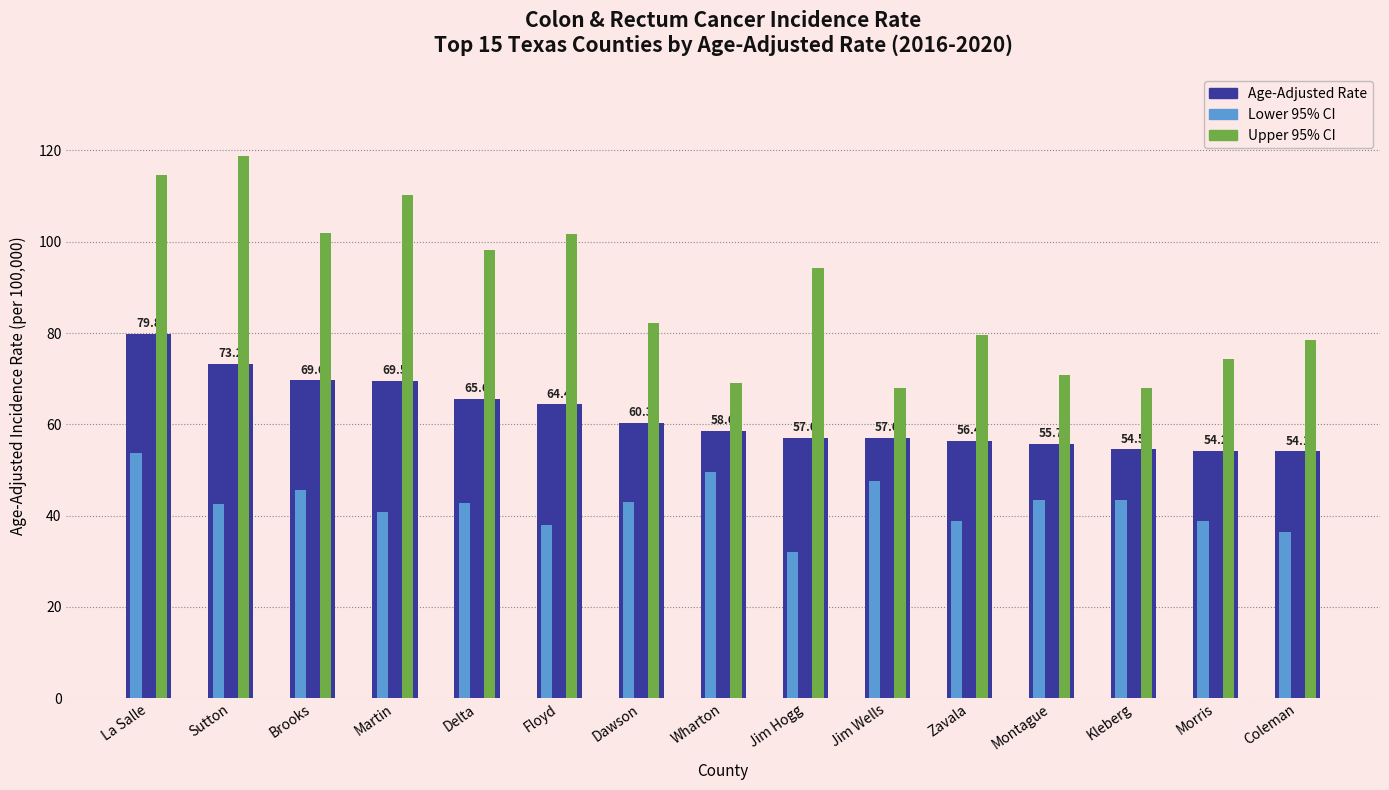

What is the label of the 5th bar from the left?

Delta